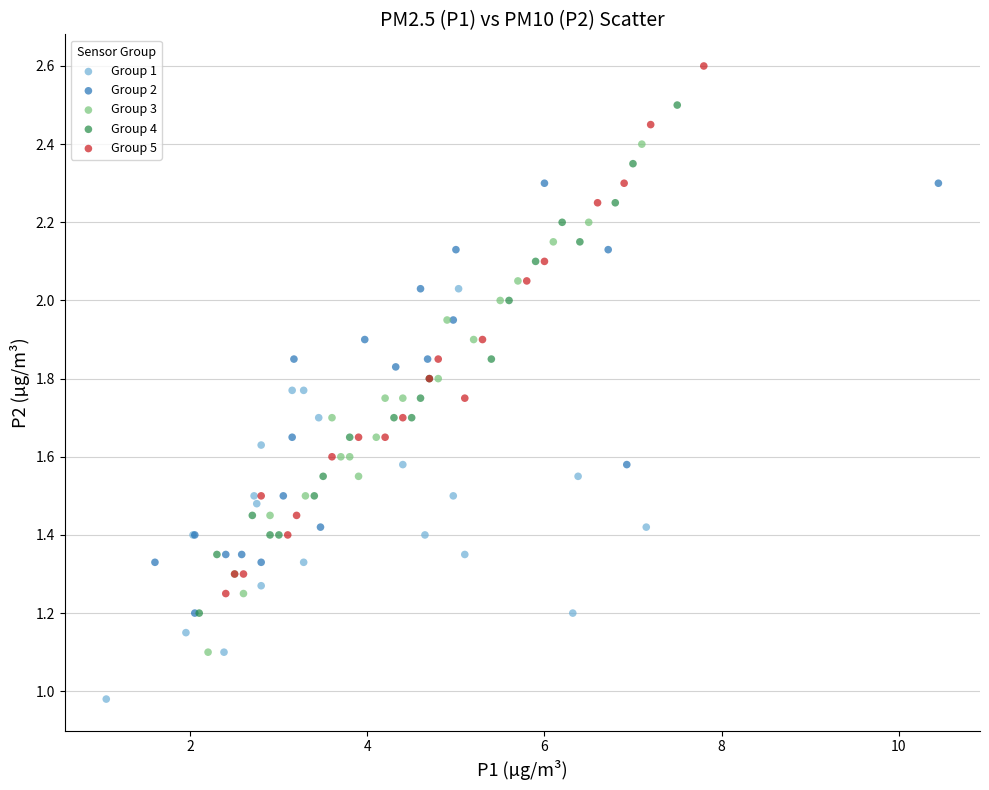

Which series reaches the minimum Y coordinate?

Group 1